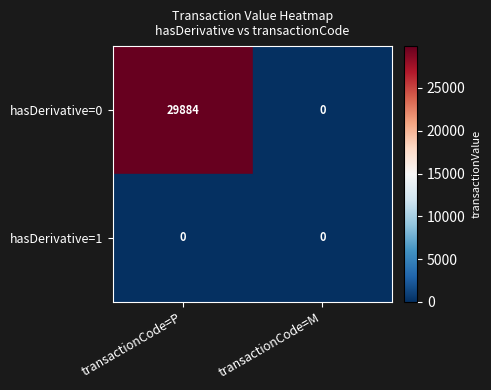

Which series has the largest total across all categories?

hasDerivative=0